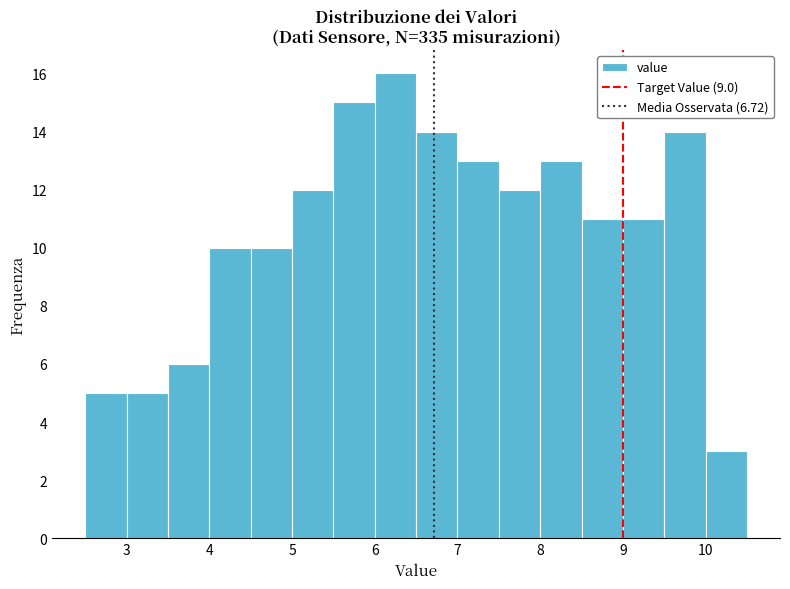

Which range on the x-axis has the tallest bar?

6.0 to 6.5